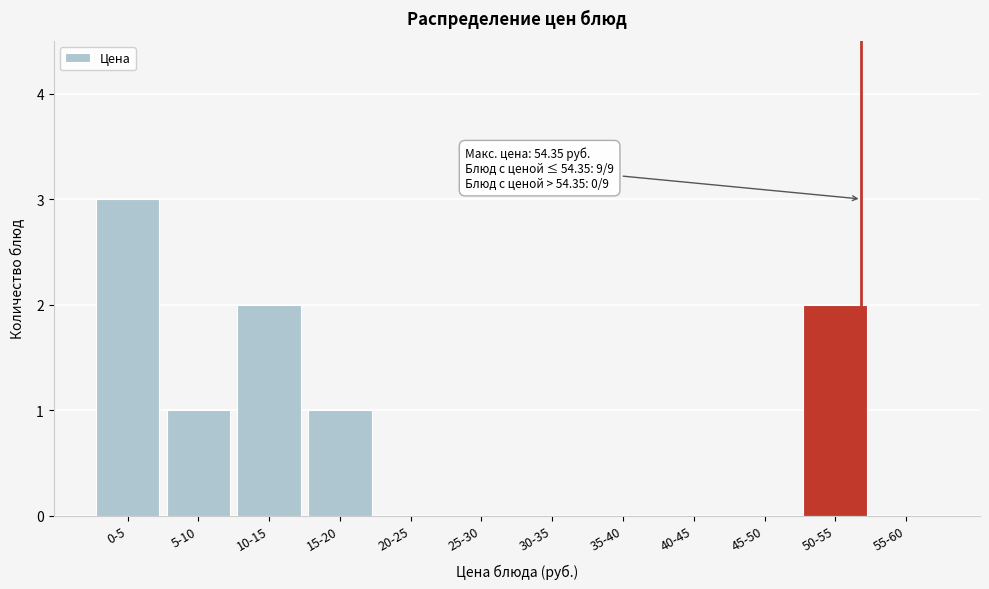

Reading right to left, what are all the values shown in this chart?

55-60=0	50-55=2	45-50=0	40-45=0	35-40=0	30-35=0	25-30=0	20-25=0	15-20=1	10-15=2	5-10=1	0-5=3